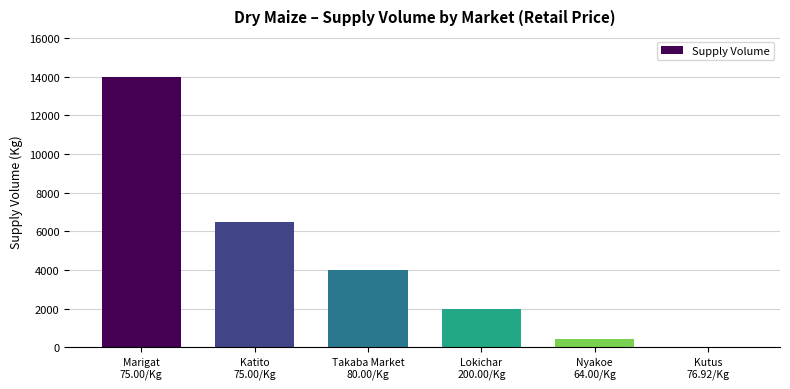

The value at Takaba Market
80.00/Kg is 5574. True or false?

False